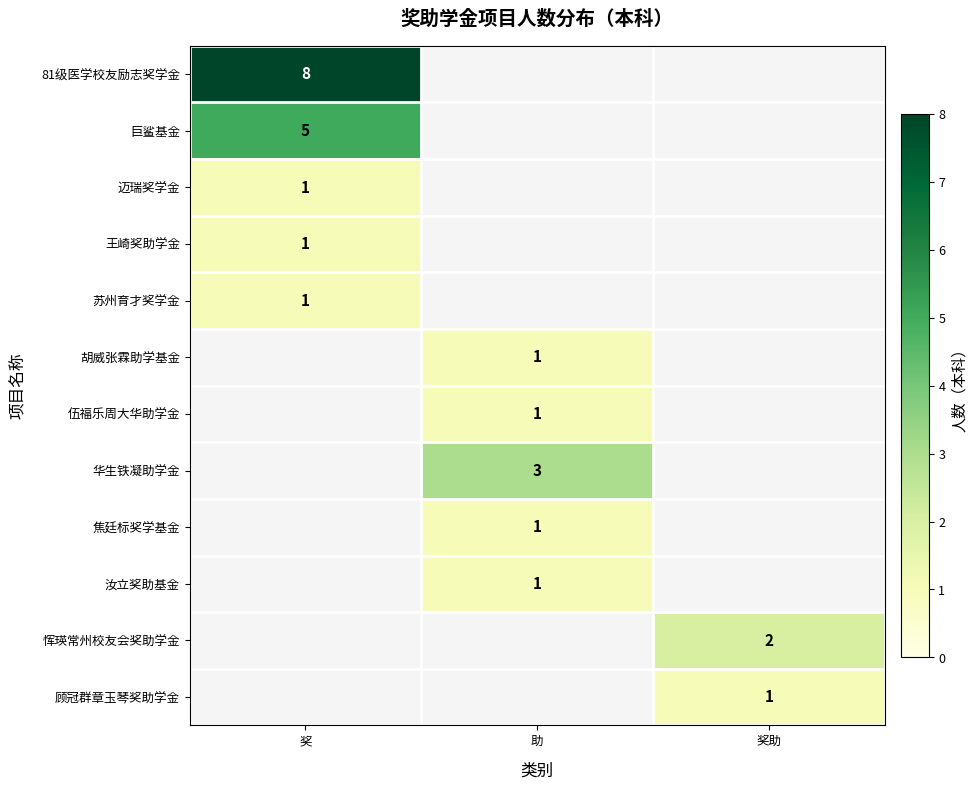

True or false: 恽瑛常州校友会奖助学金 has a value of 2 at 奖助.

True